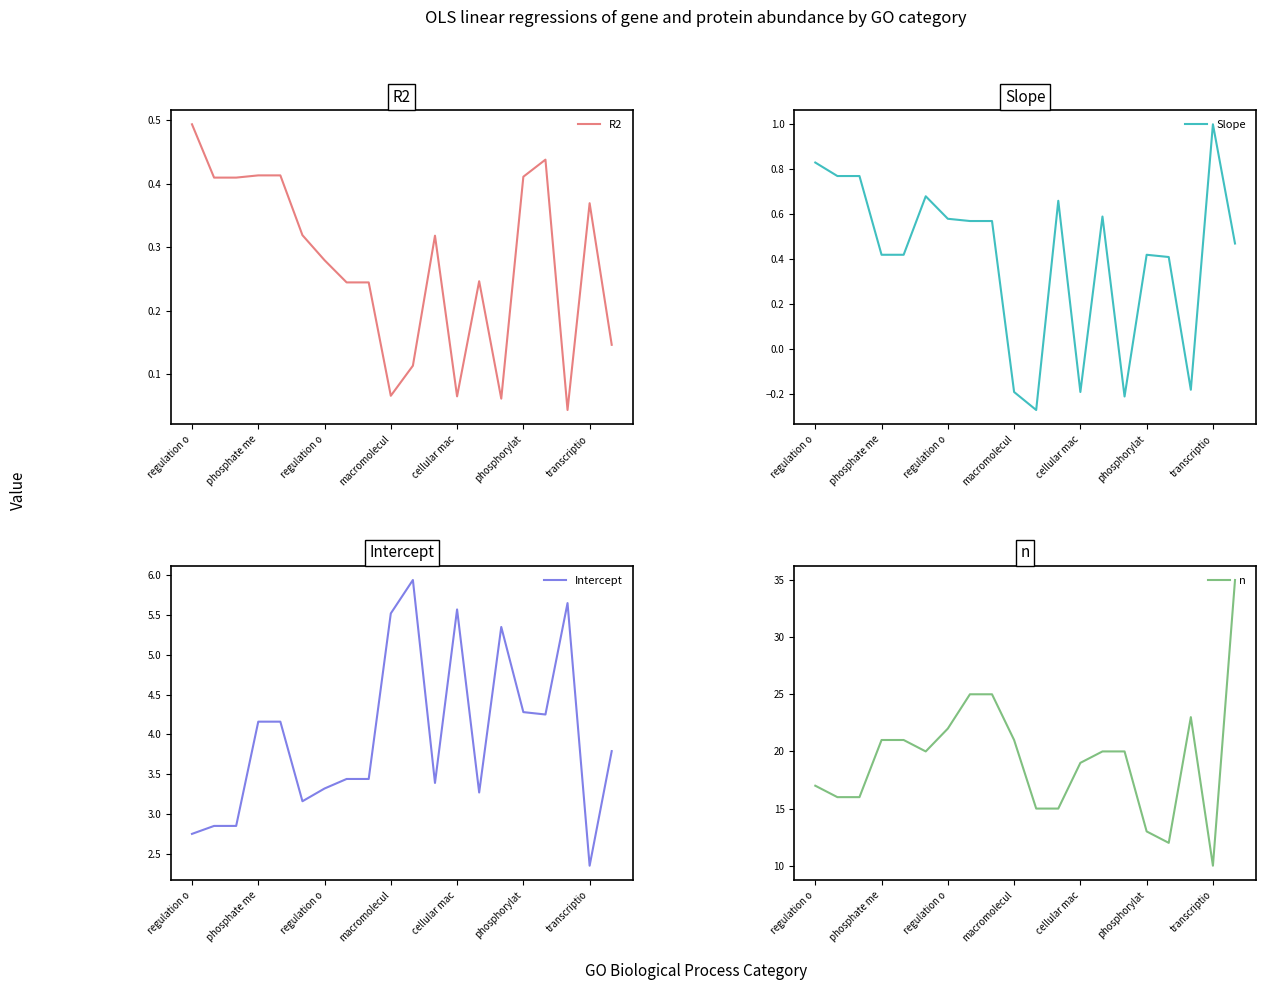

At which category is the sum across all series the highest?

19